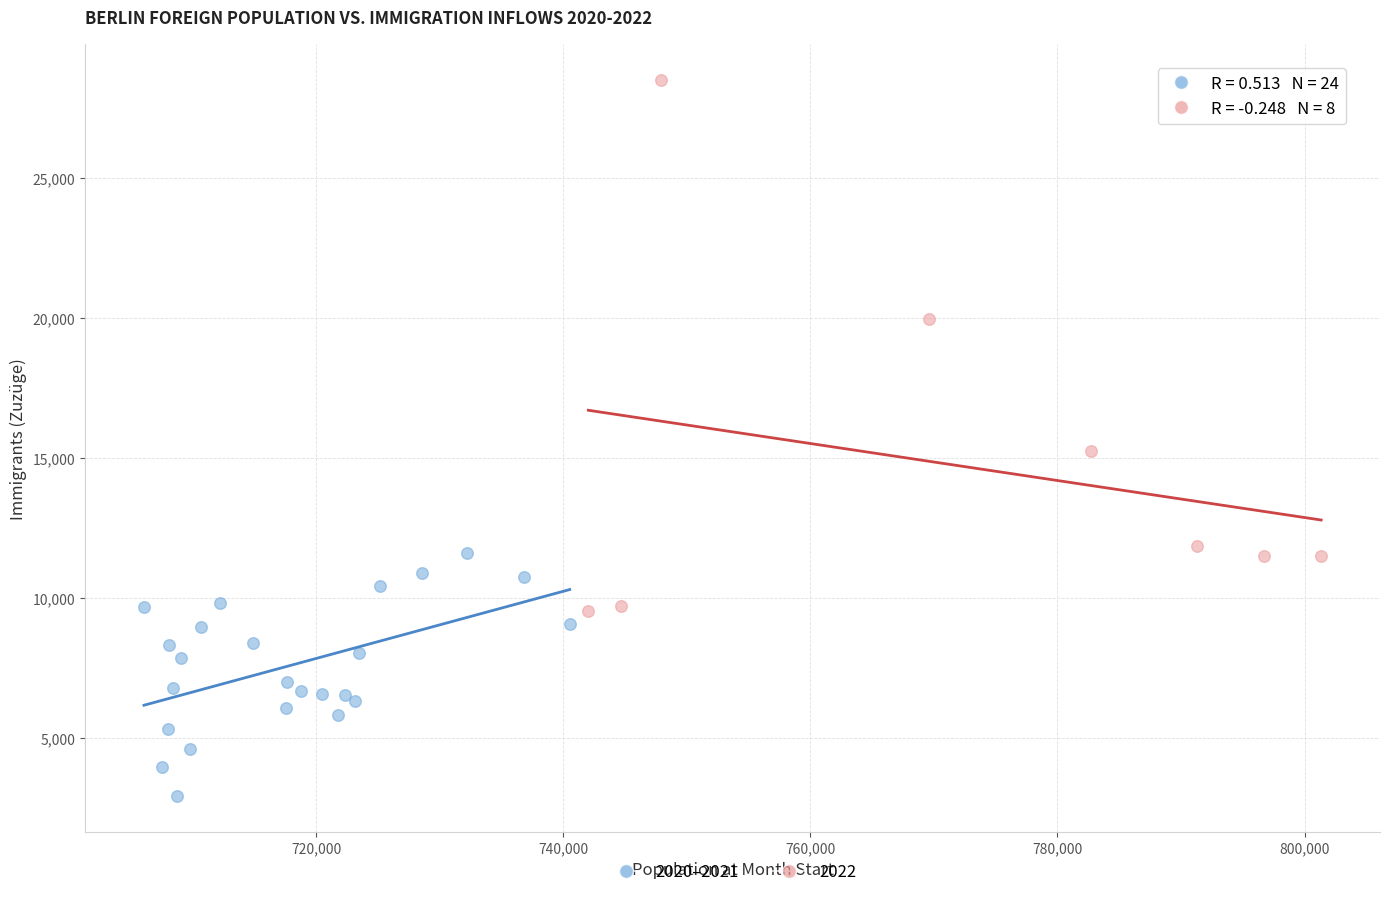

Which series has the largest Y range (max minus min)?

2022